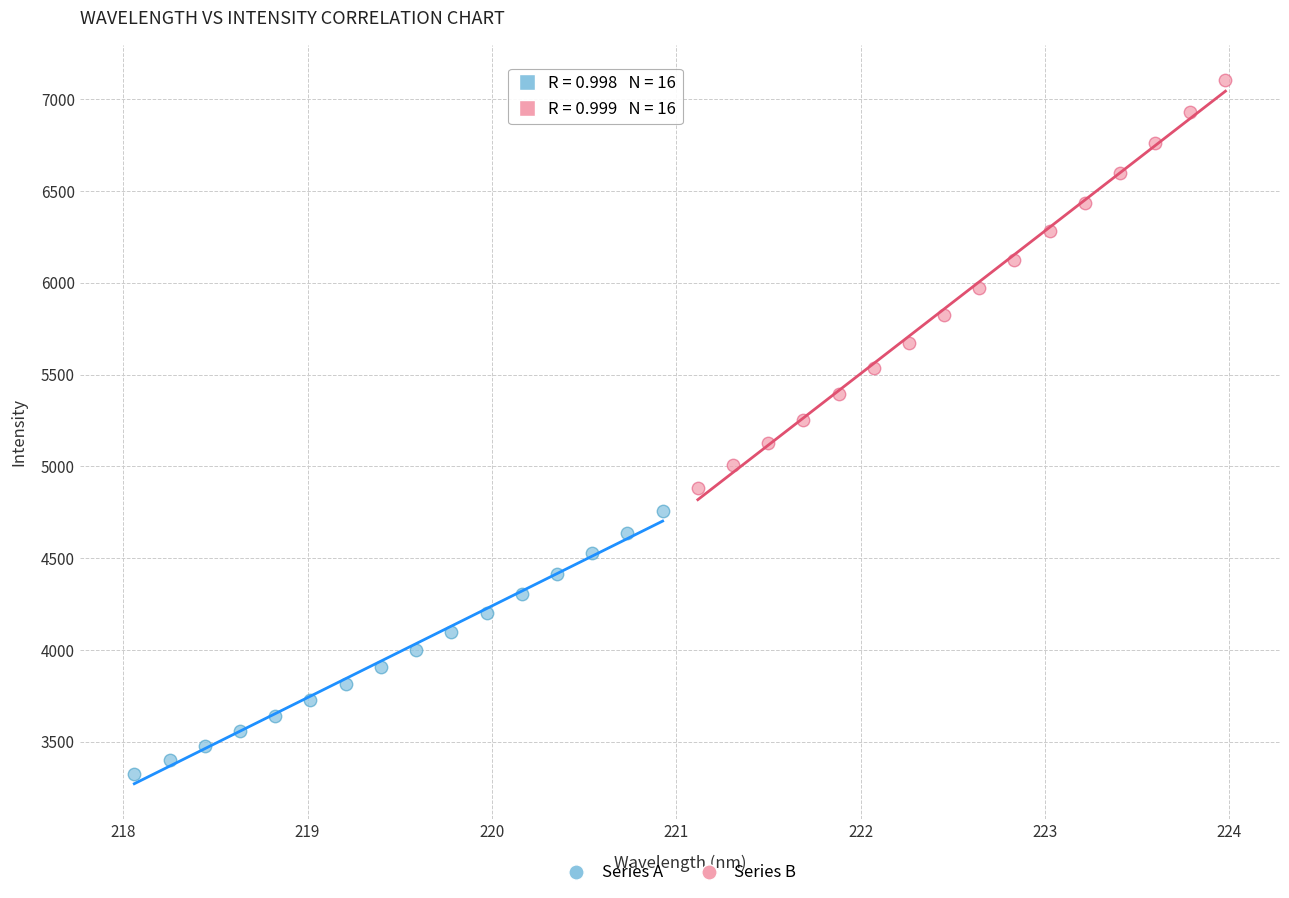

Which series has the largest Y range (max minus min)?

Series B